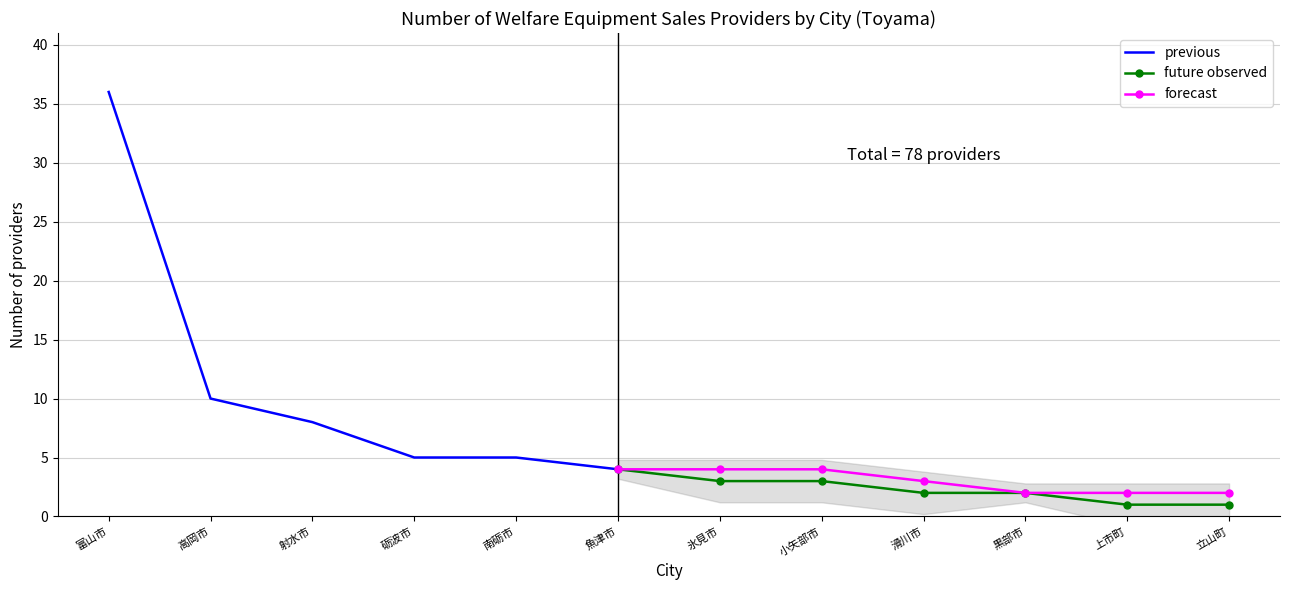

At which label does future observed reach its peak?

魚津市